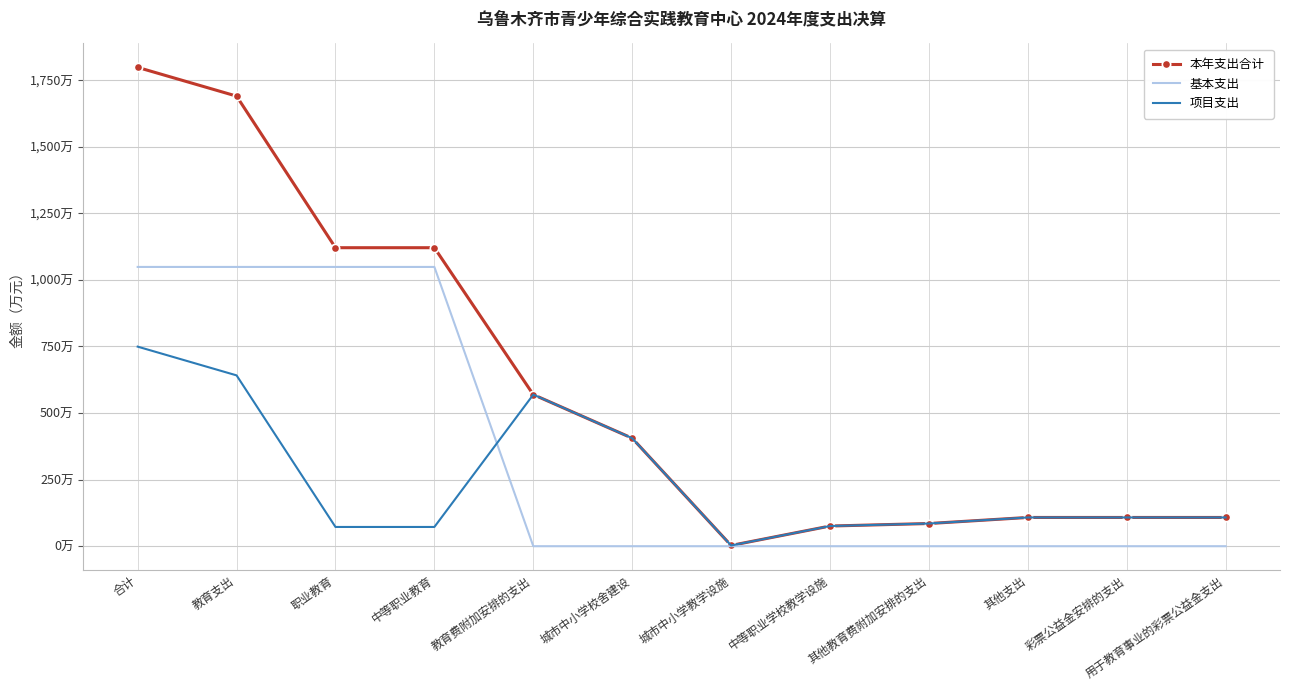

At which category is the sum across all series the highest?

合计